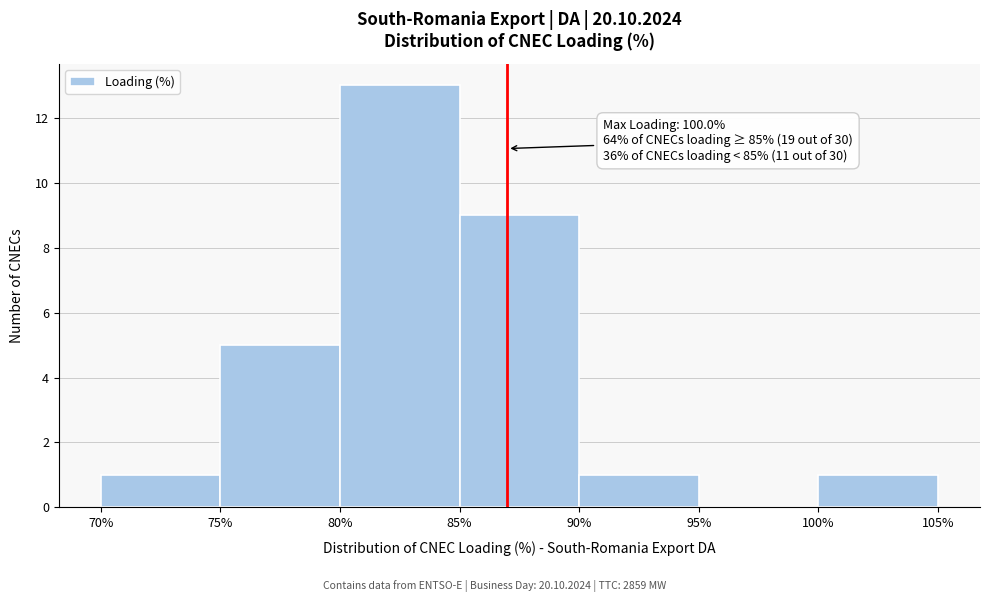

Which range on the x-axis has the tallest bar?

80% to 85%